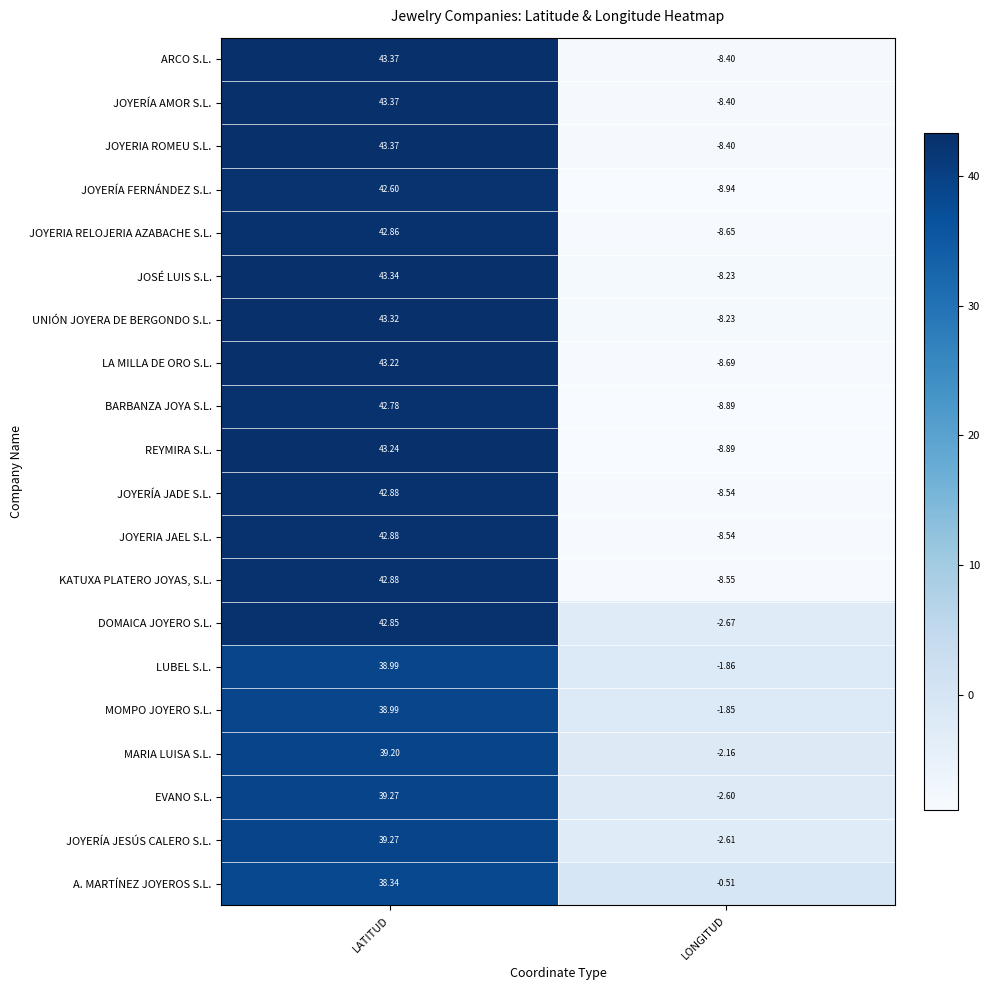

At which category is the sum across all series the highest?

LATITUD